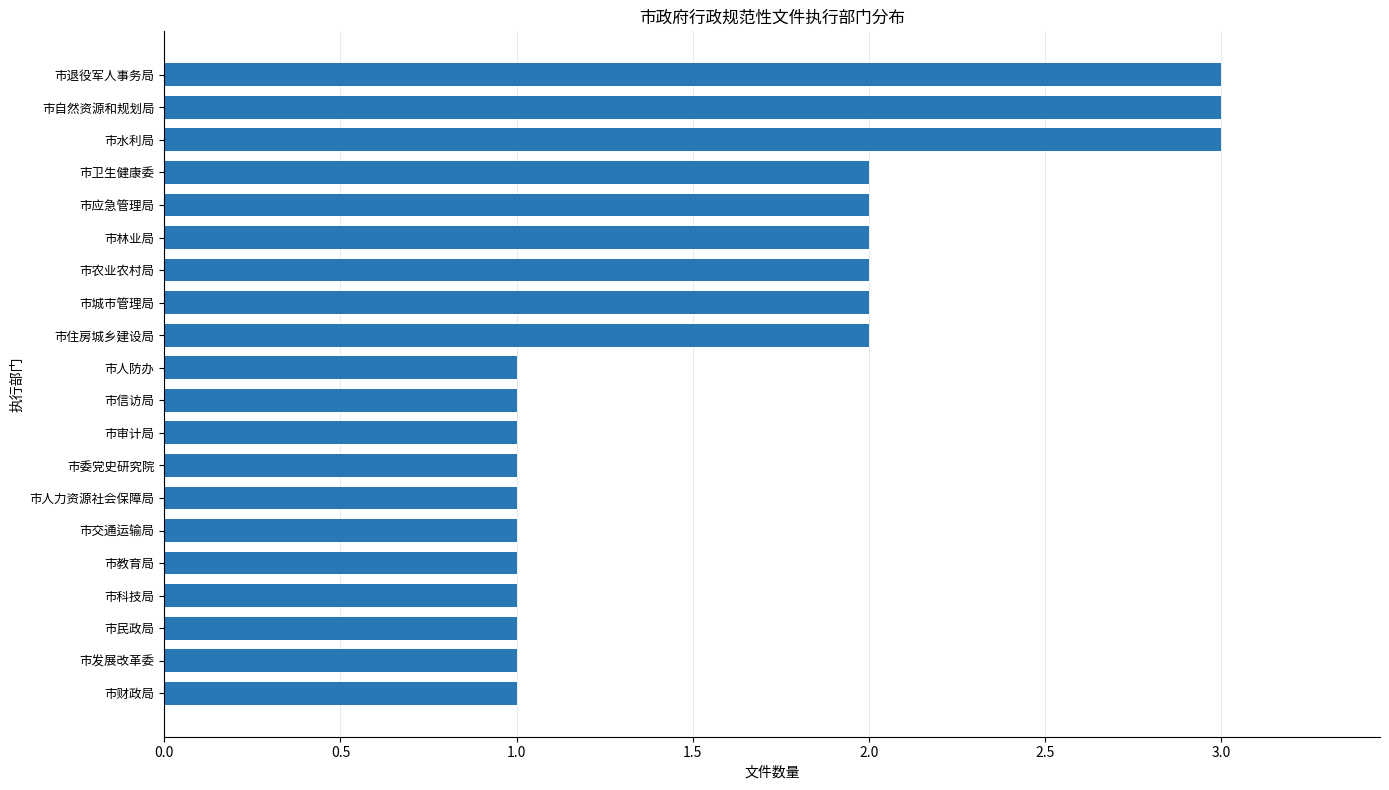

What is the maximum value shown in the chart?

3